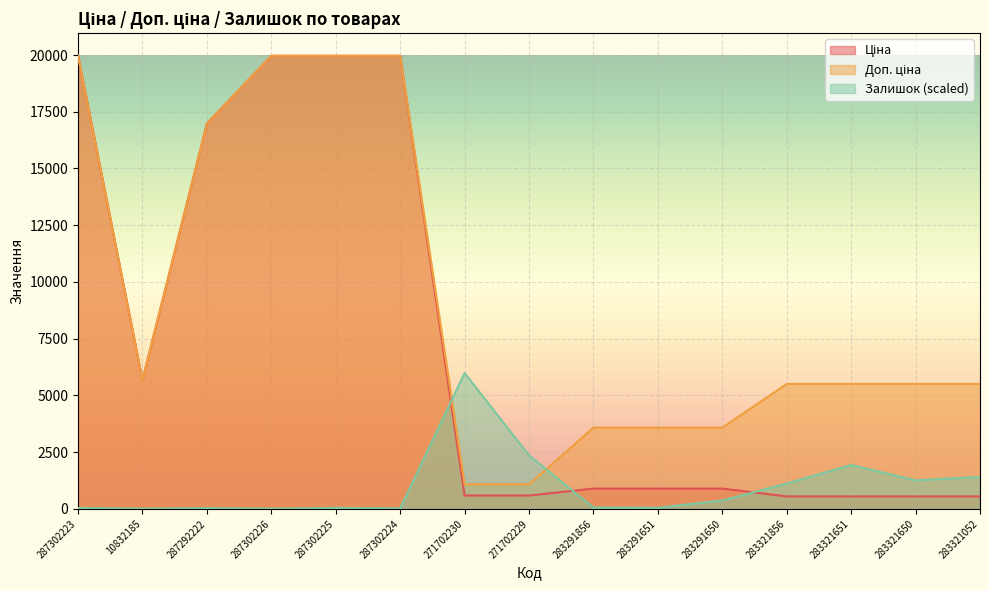

What is the total value across all series at 287302223?

39971.7